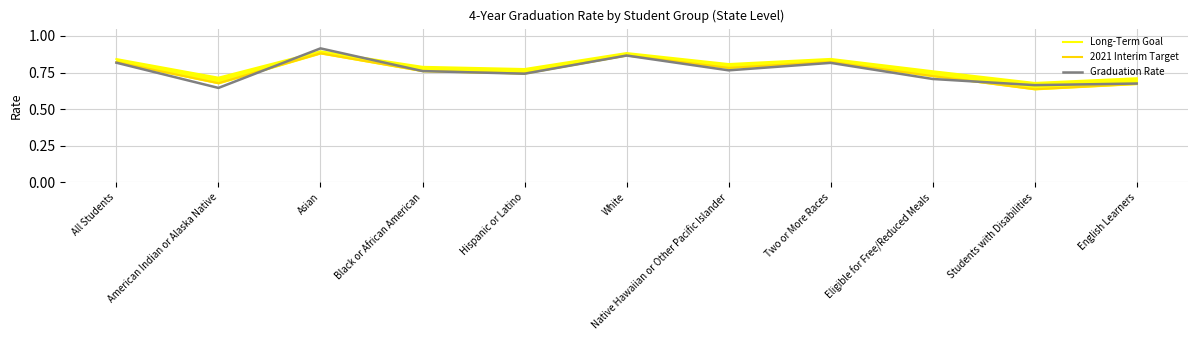

What is the approximate value of 2021 Interim Target at White?

0.9